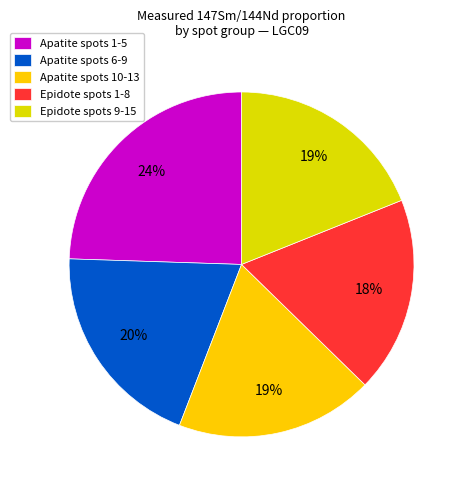

Is there a majority slice in this chart?

No